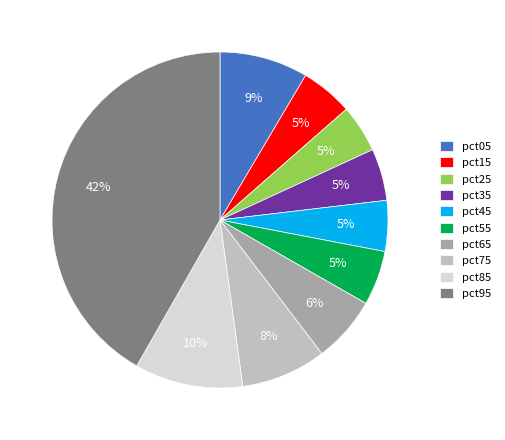

Which slice is the largest?

pct95